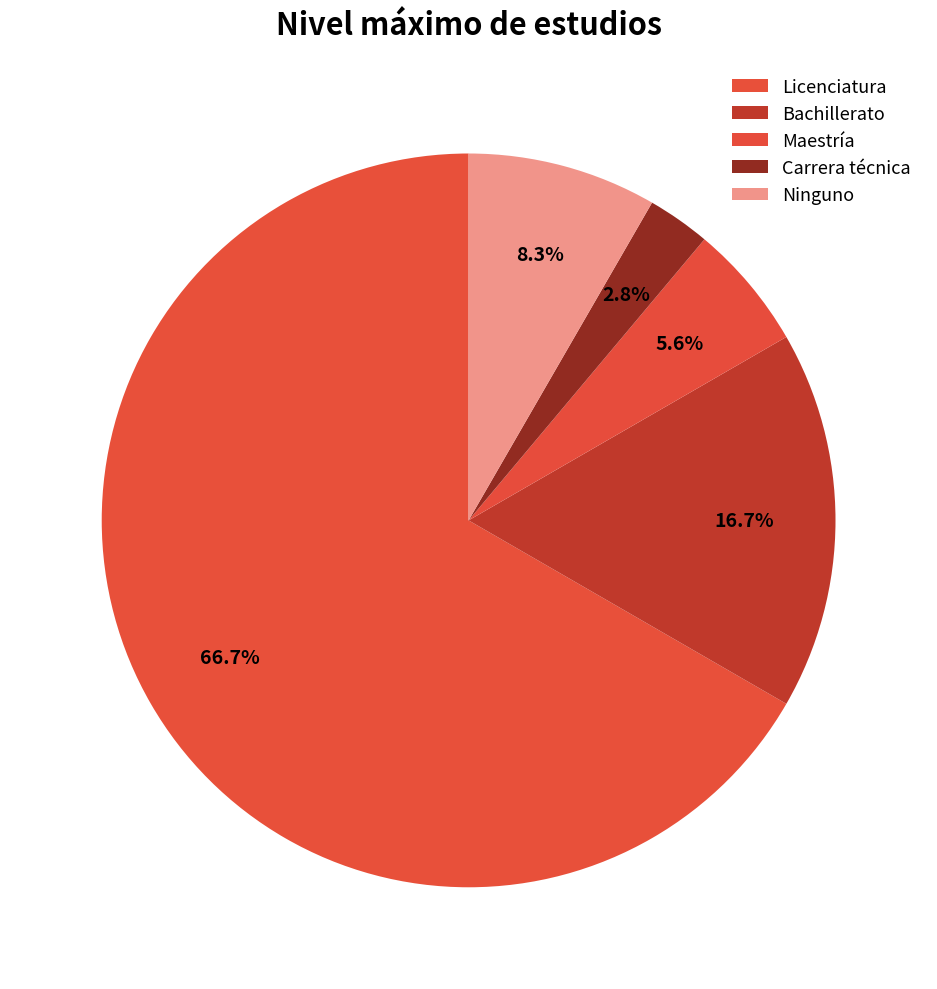

How many slices are in this pie chart?

5